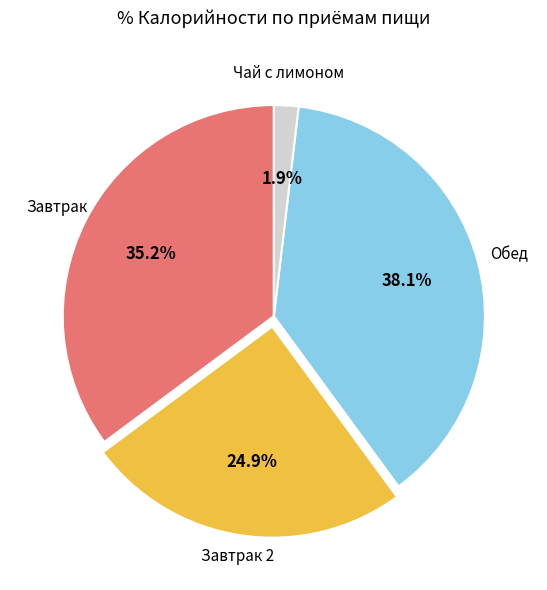

Is there any slice that represents more than half of the pie?

No